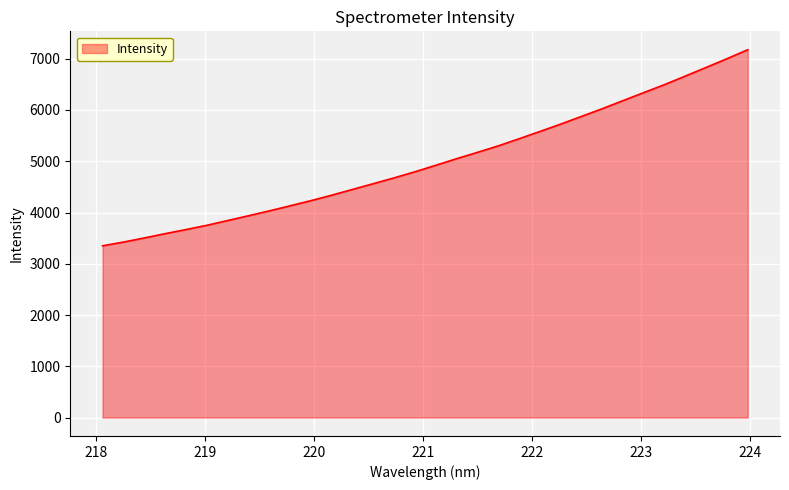

How many lines are shown in the chart?

1